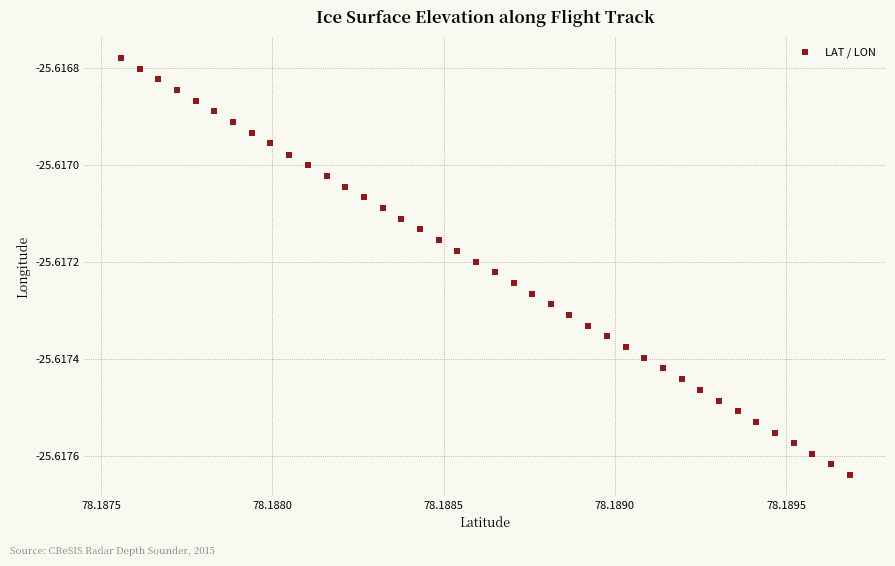

How many points are shown in the scatter plot?

40